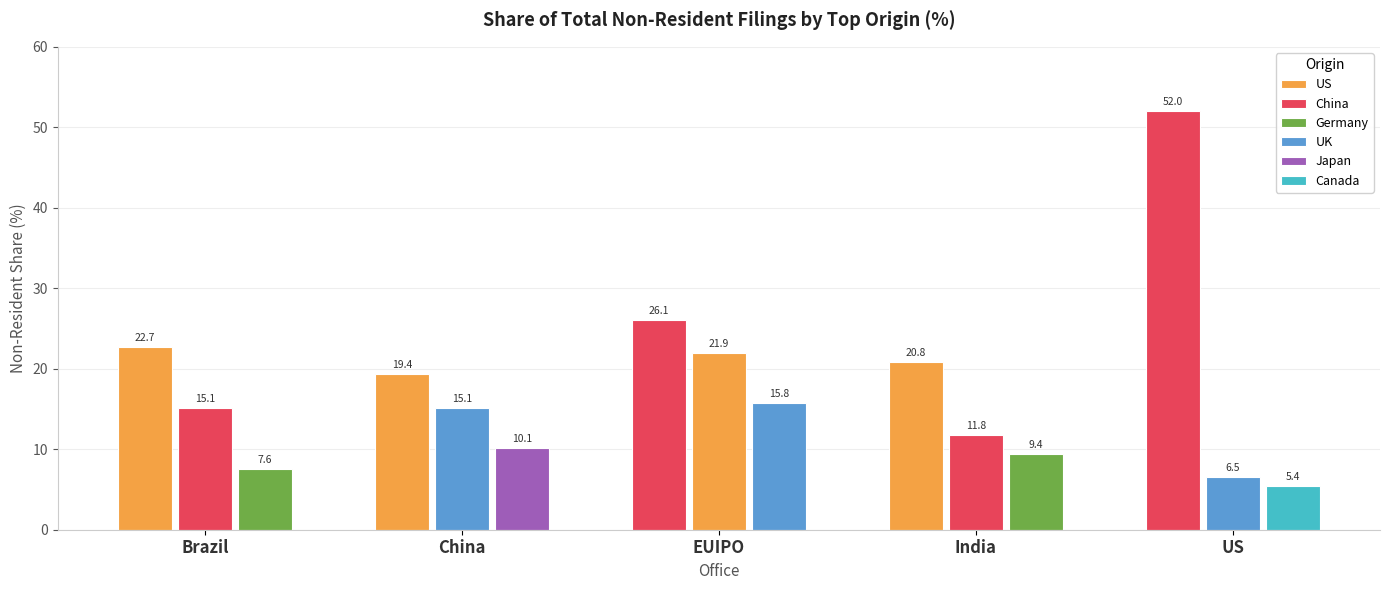

Between Brazil and India, which series saw the biggest shift?

China